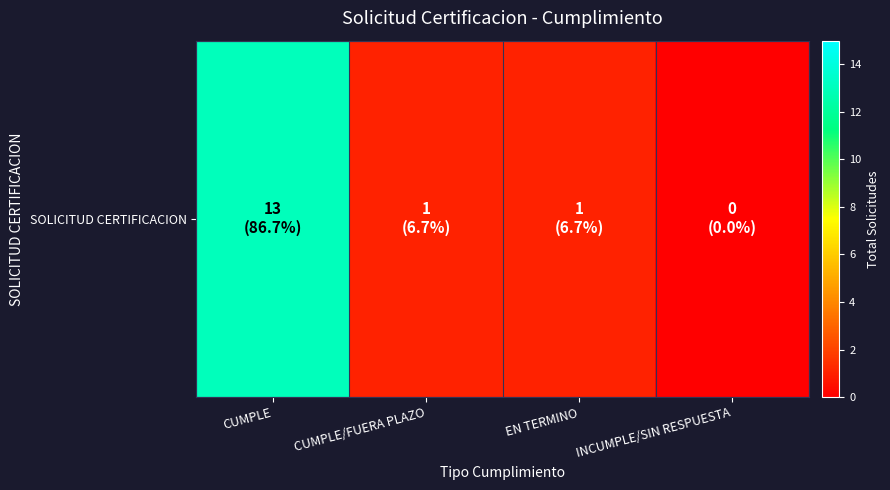

The chart shows a value of 0 at INCUMPLE/SIN RESPUESTA. True or false?

True